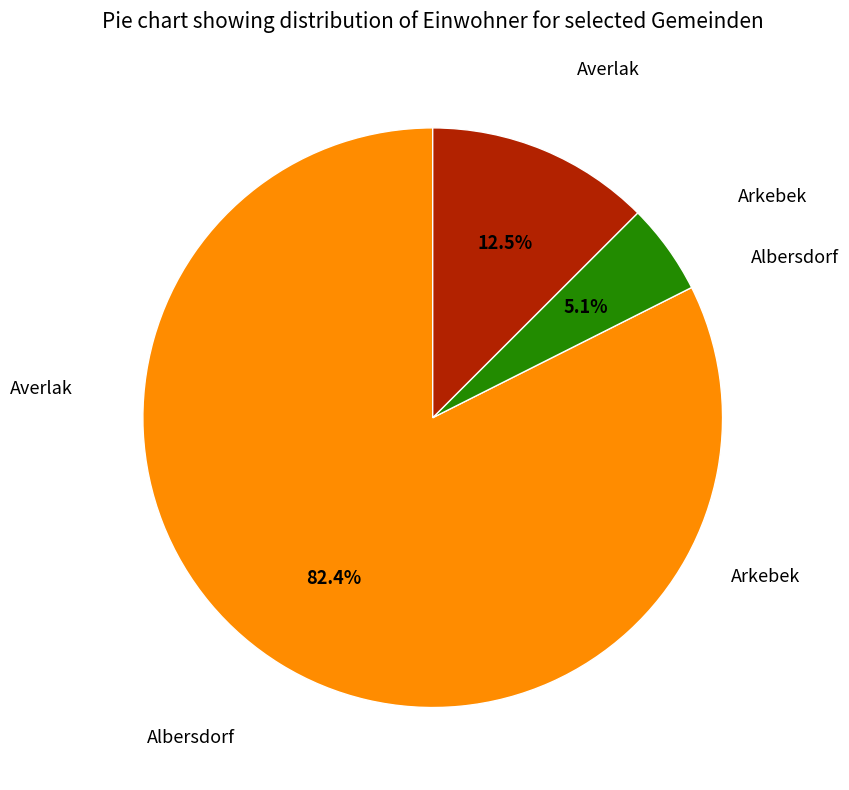

Rank the categories by value from highest to lowest.

Albersdorf, Averlak, Arkebek